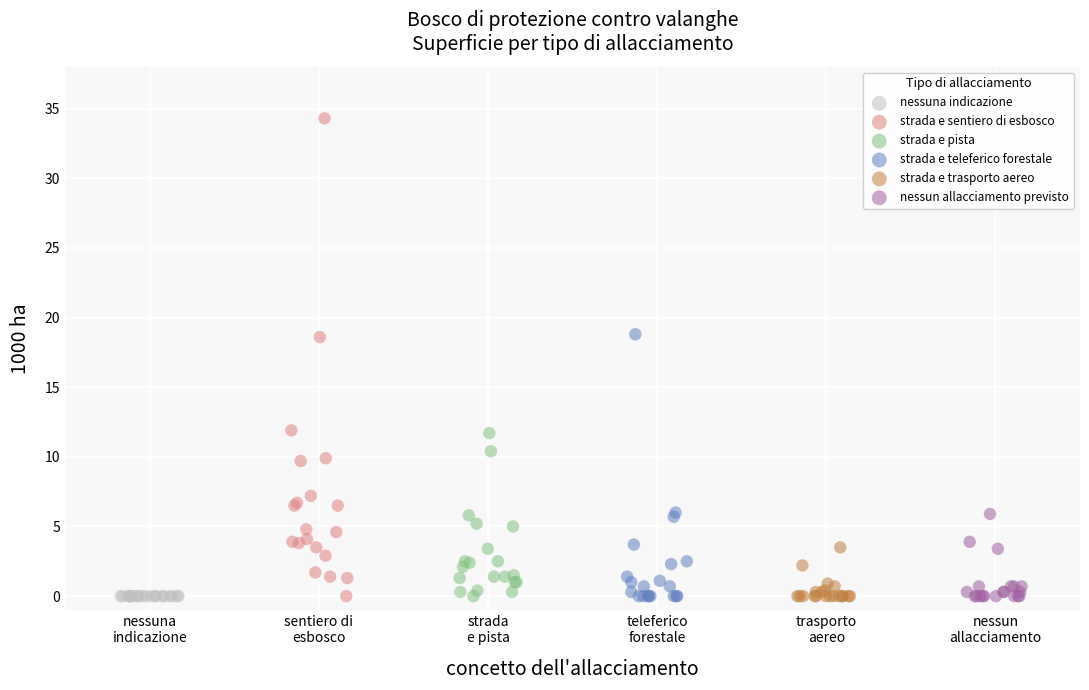

Which series contains the highest Y value?

strada e sentiero di esbosco